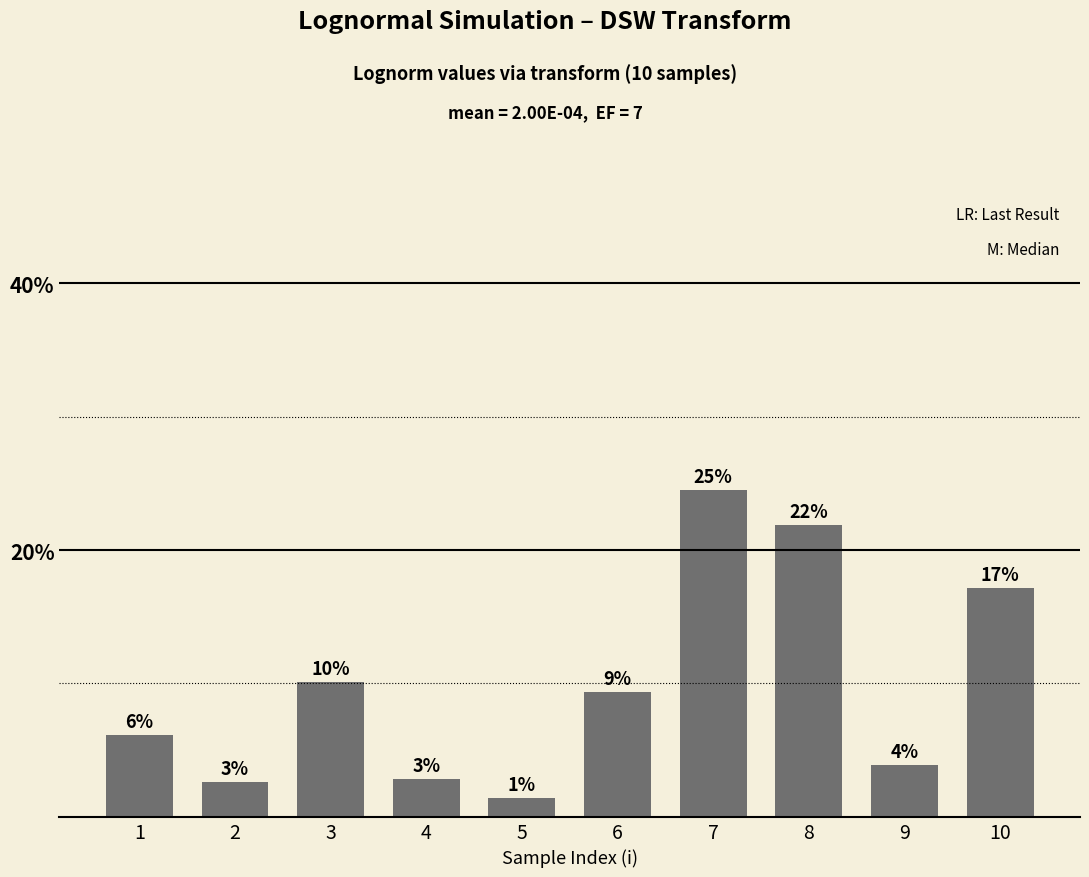

The value at 8 is 0.2. True or false?

True